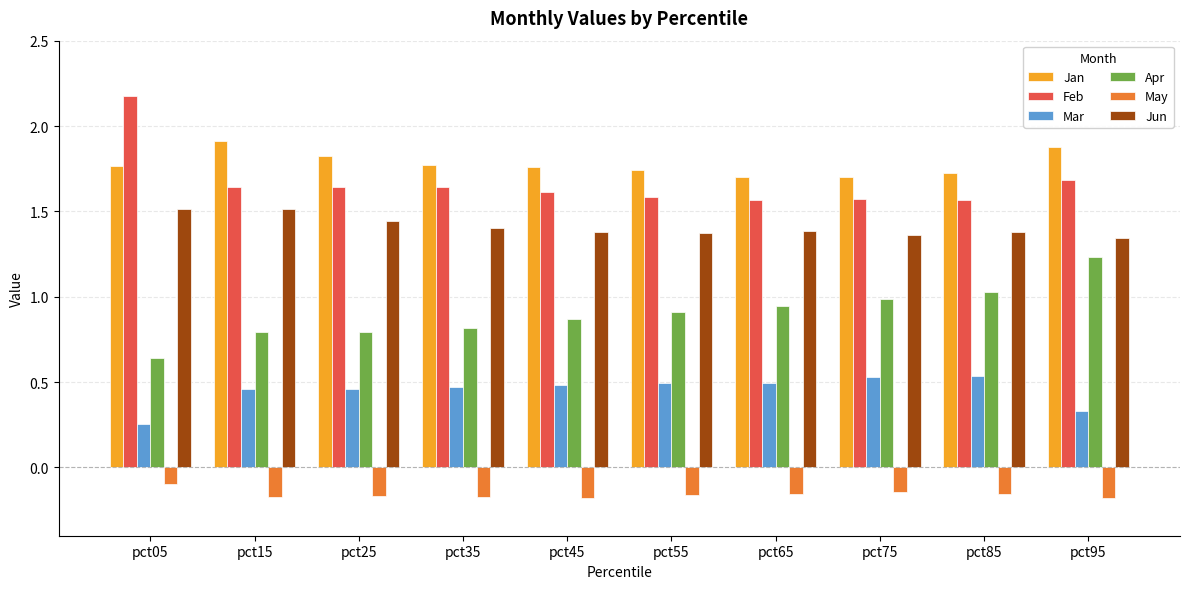

What value does the Apr series have at pct85?

1.0